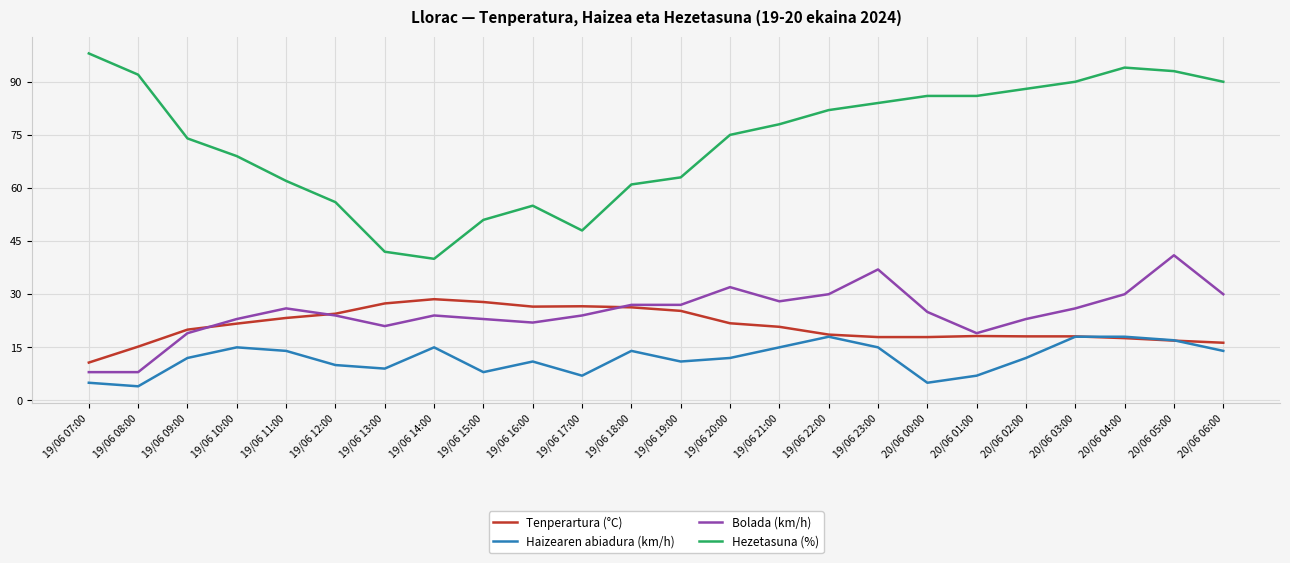

What is the sum of the Hezetasuna (%) values at 20/06 06:00 and 19/06 17:00?

138.0